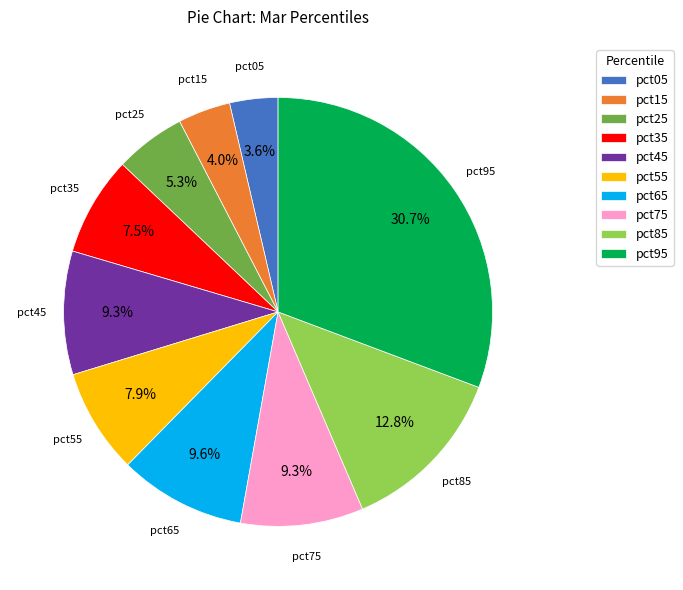

How many slices are in this pie chart?

10